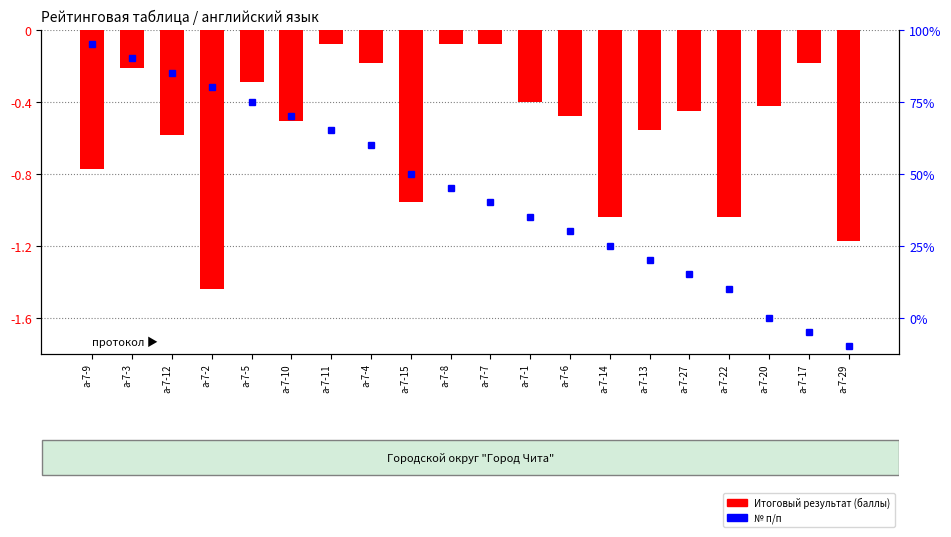

Is it true that the value at а-7-5 is -0.5?

False